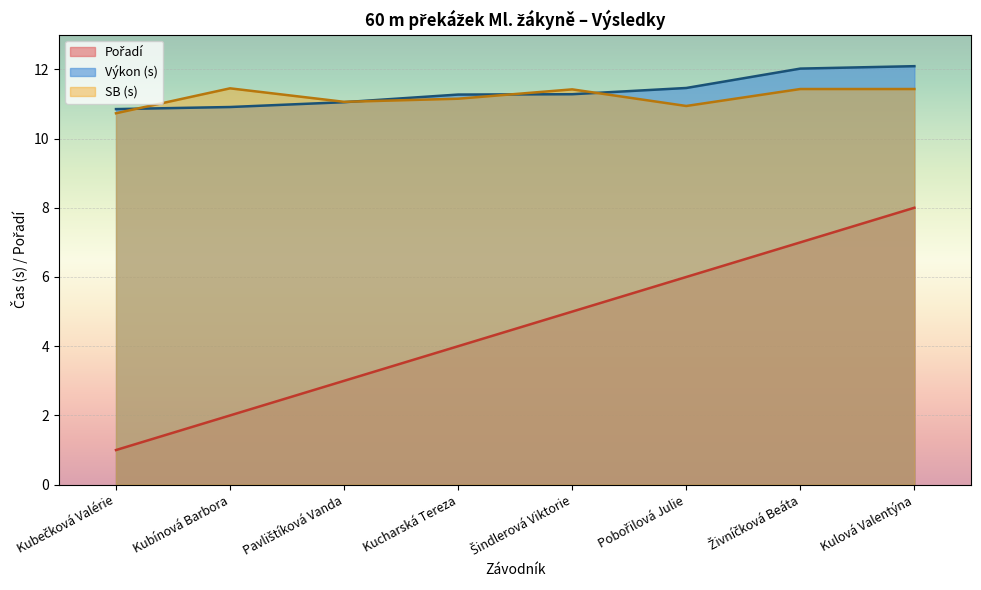

Rank the categories by Pořadí value from highest to lowest.

Kulová Valentýna, Živníčková Beáta, Pobořilová Julie, Šindlerová Viktorie, Kucharská Tereza, Pavlištíková Vanda, Kubínová Barbora, Kubečková Valérie